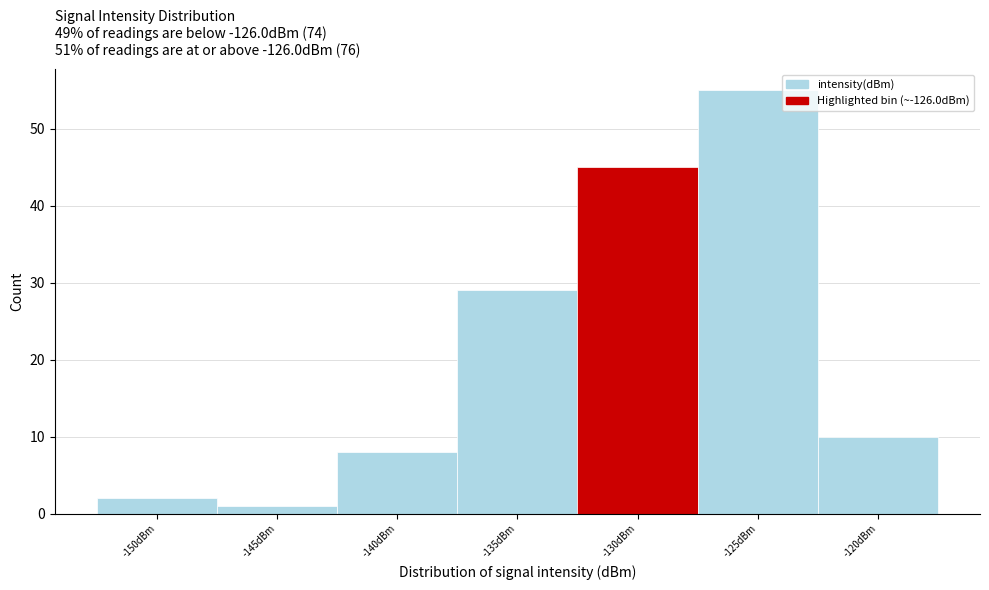

Reading right to left, list all the values displayed in this chart.

-120dBm=10	-125dBm=55	-130dBm=45	-135dBm=29	-140dBm=8	-145dBm=1	-150dBm=2